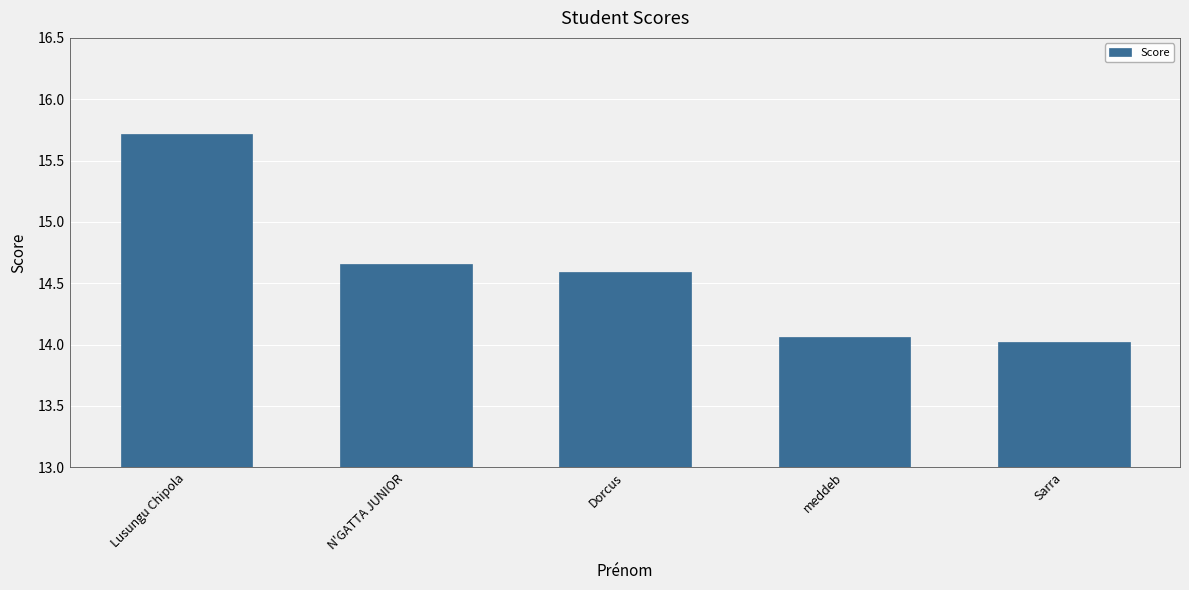

What is the value of the 5th bar from the left?

14.0